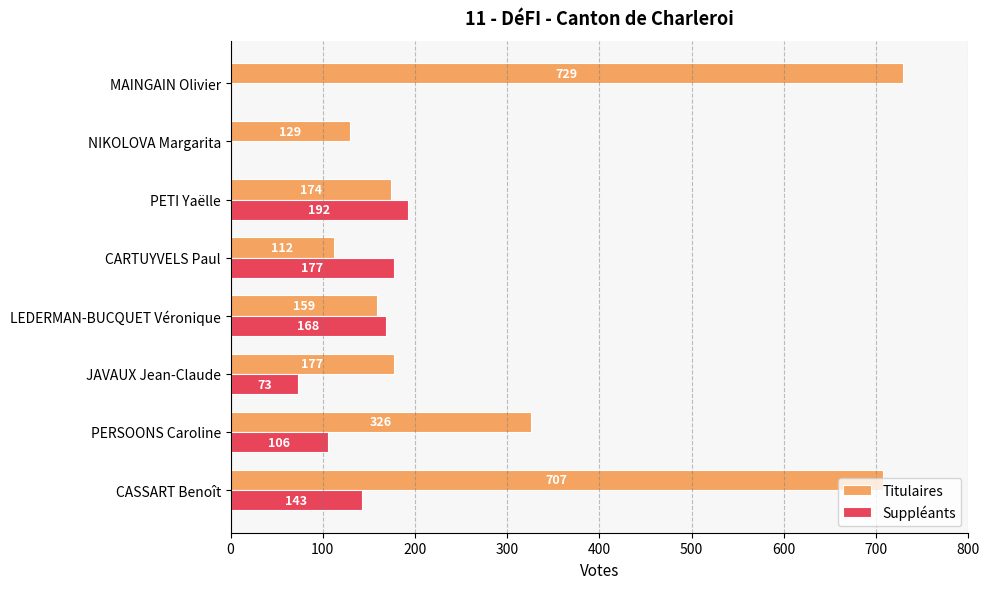

Is the value of Suppléants at CASSART Benoît greater than the value of Titulaires at MAINGAIN Olivier?

No